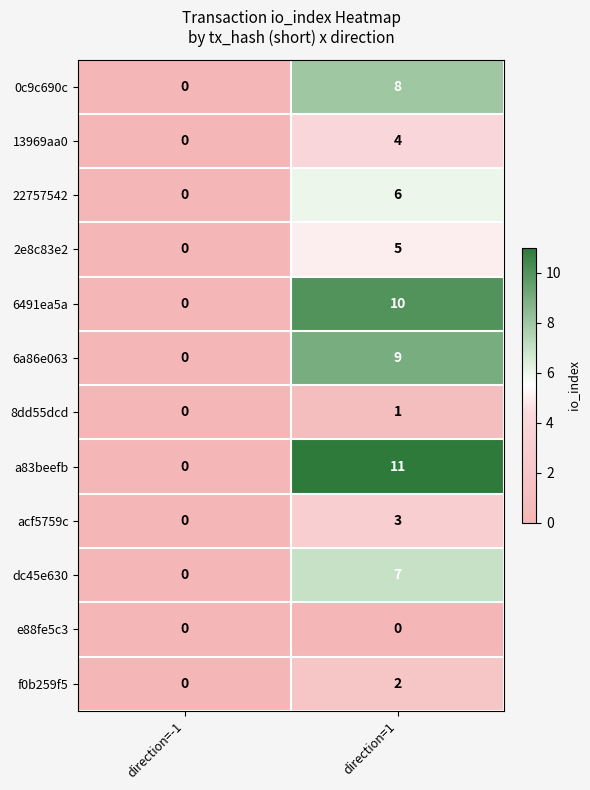

Where is 13969aa0 nearest to the value 2?

direction=-1